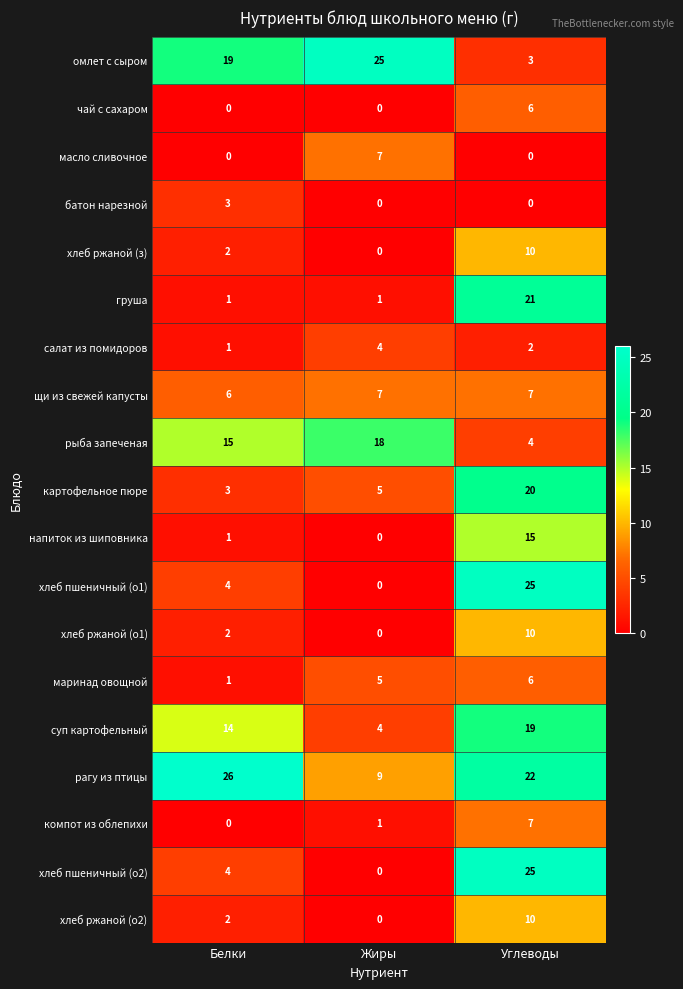

How many суп картофельный values are between 4 and 19?

3